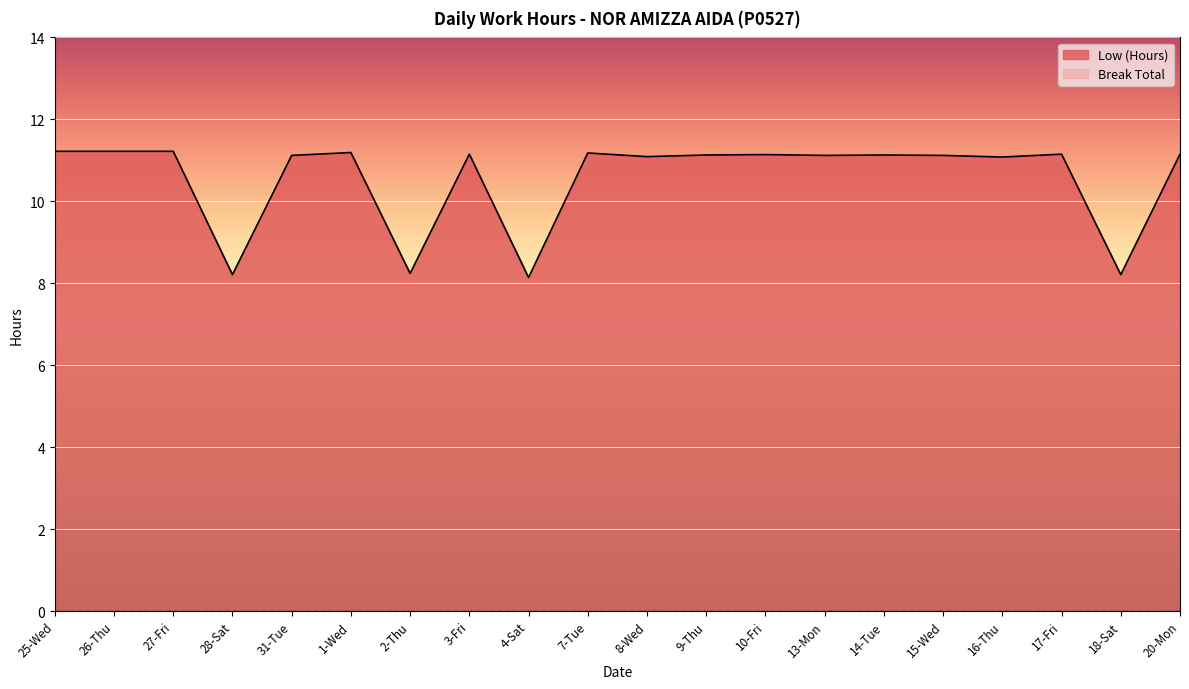

Reading left to right, what are all the values shown in this chart?

11.2	11.2	11.2	8.2	11.1	11.2	8.2	11.2	8.1	11.2	11.1	11.1	11.1	11.1	11.1	11.1	11.1	11.2	8.2	11.2